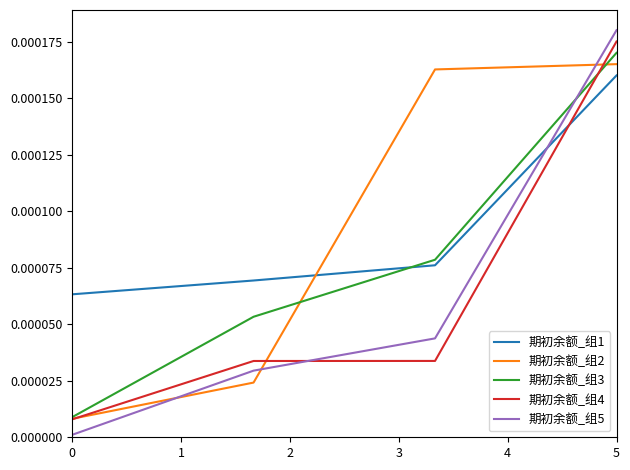

Which series has the widest spread of values?

期初余额_组5